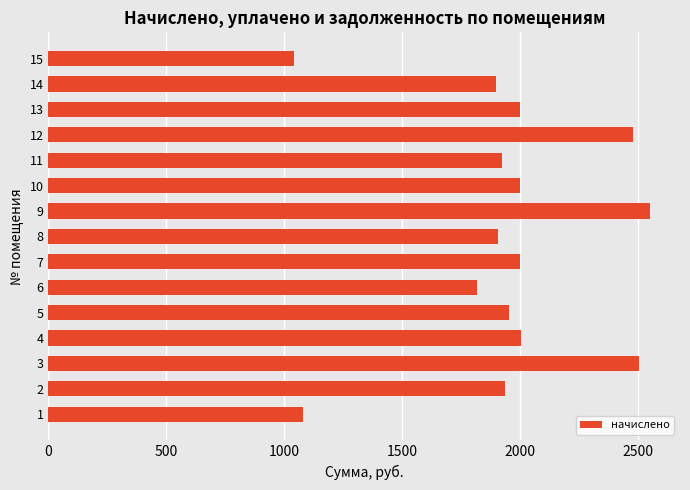

What is the change in value from 4 to 8?

-95.4